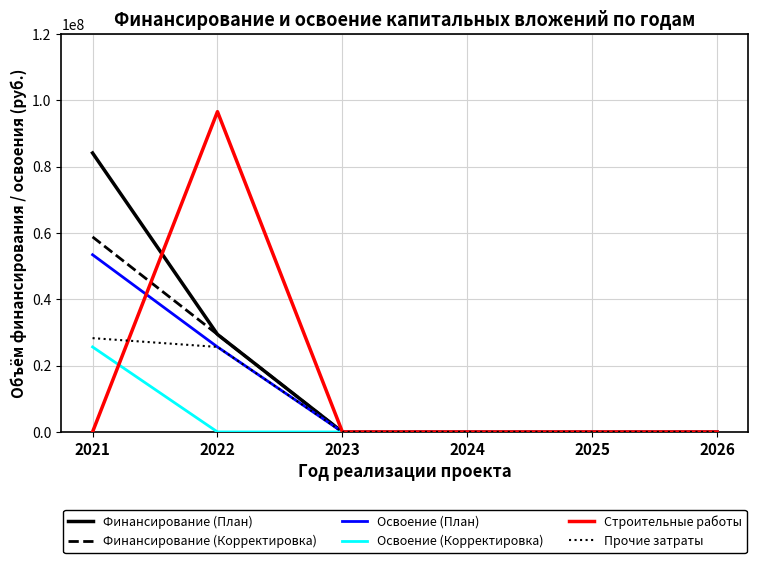

Which series has the widest spread of values?

Строительные работы